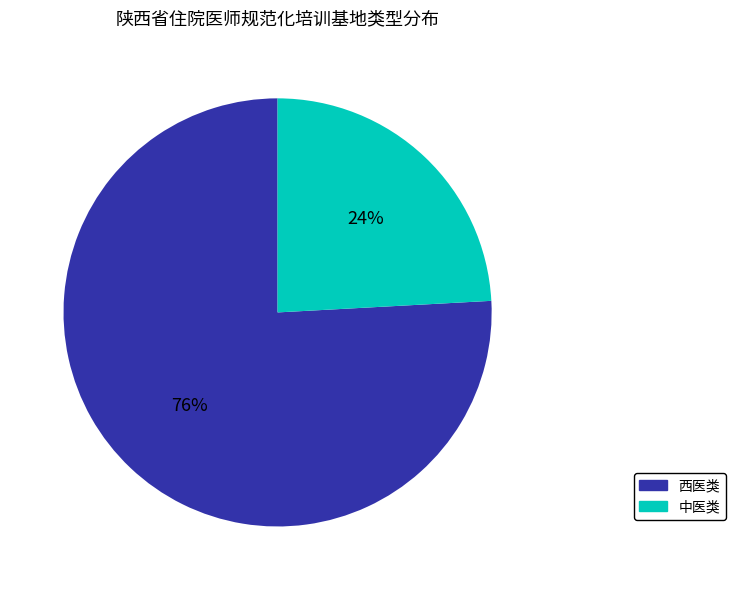

To the nearest percent, what is the average slice percentage?

50%